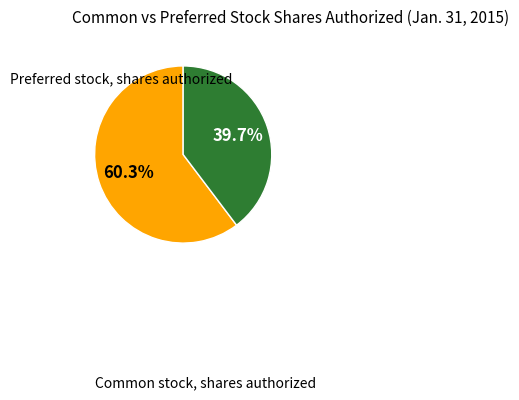

What is the largest slice in the pie chart?

Common stock, shares authorized